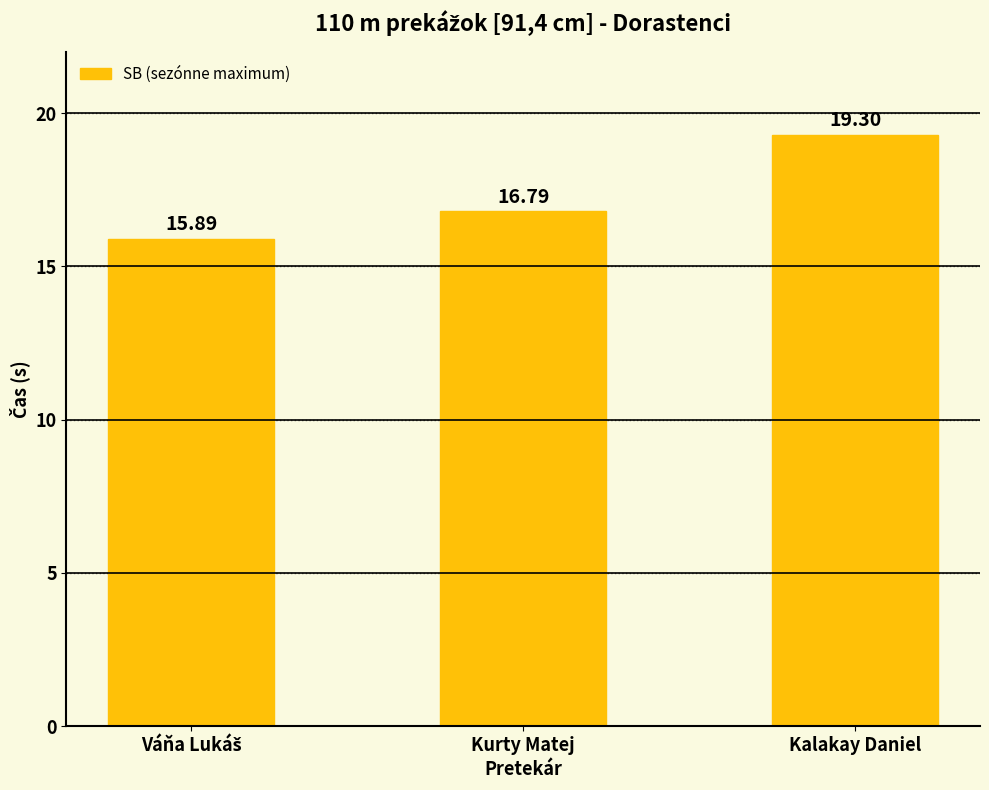

How many series are shown in this chart?

1